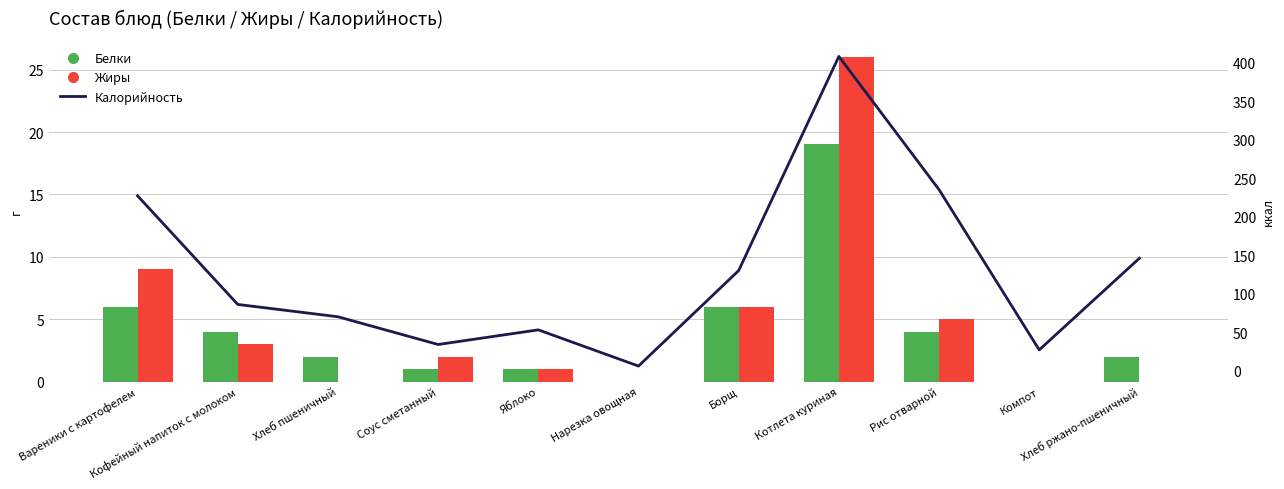

Is the value of Жиры at Борщ greater than the value of Белки at Кофейный напиток с молоком?

Yes